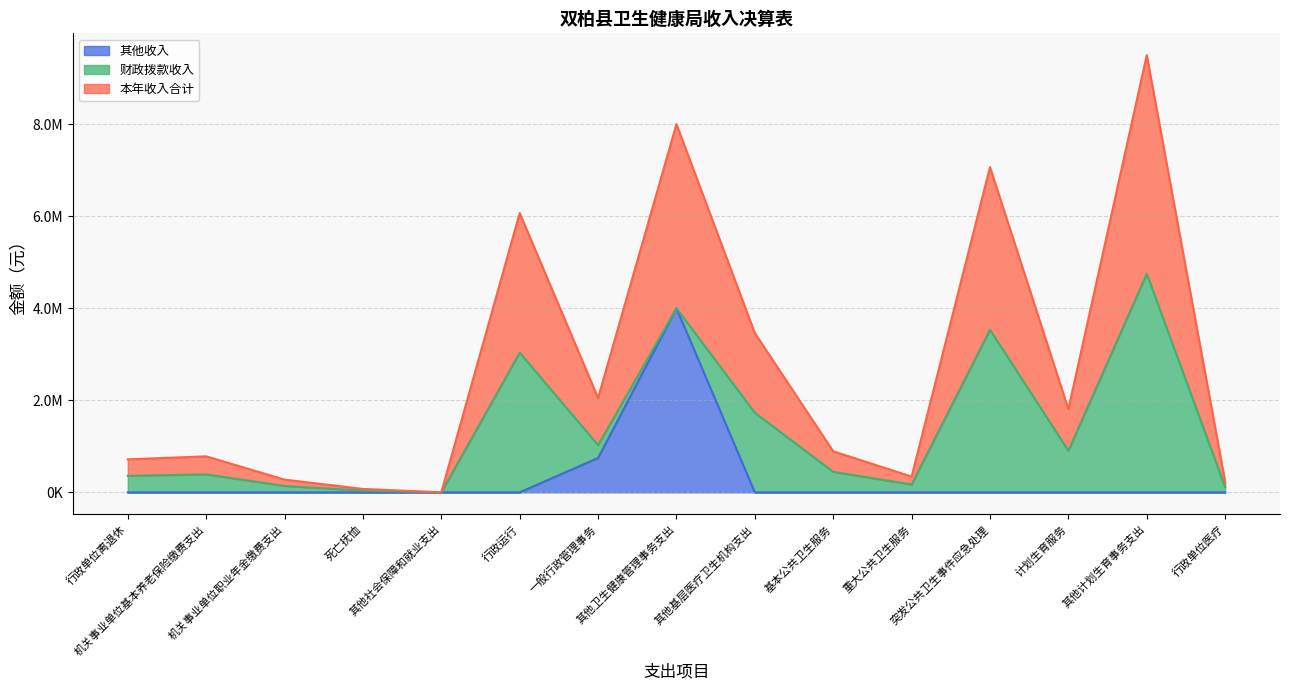

What is the label of the 4th point from the right?

突发公共卫生事件应急处理